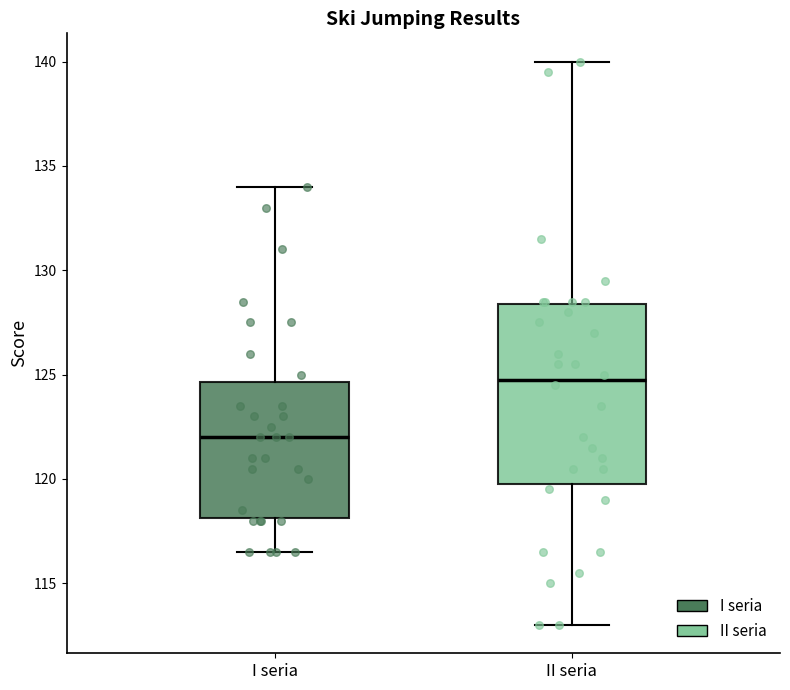

Comparing the boxes themselves (not the whiskers), which one is the tallest?

II seria